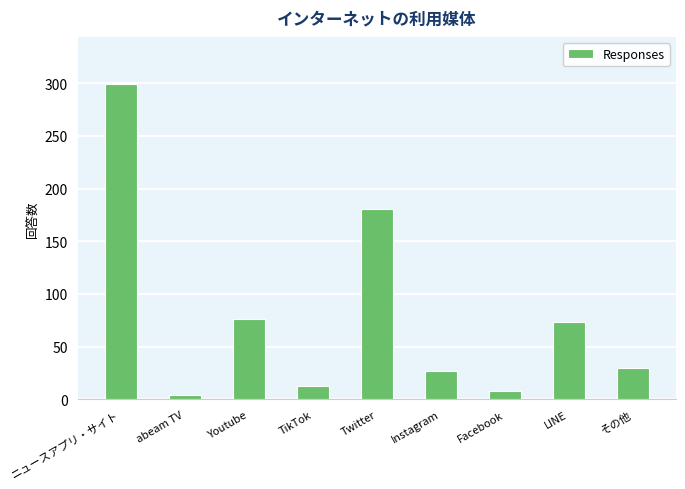

List the labels in order of value, largest first.

ニュースアプリ・サイト, Twitter, Youtube, LINE, その他, Instagram, TikTok, Facebook, abeam TV